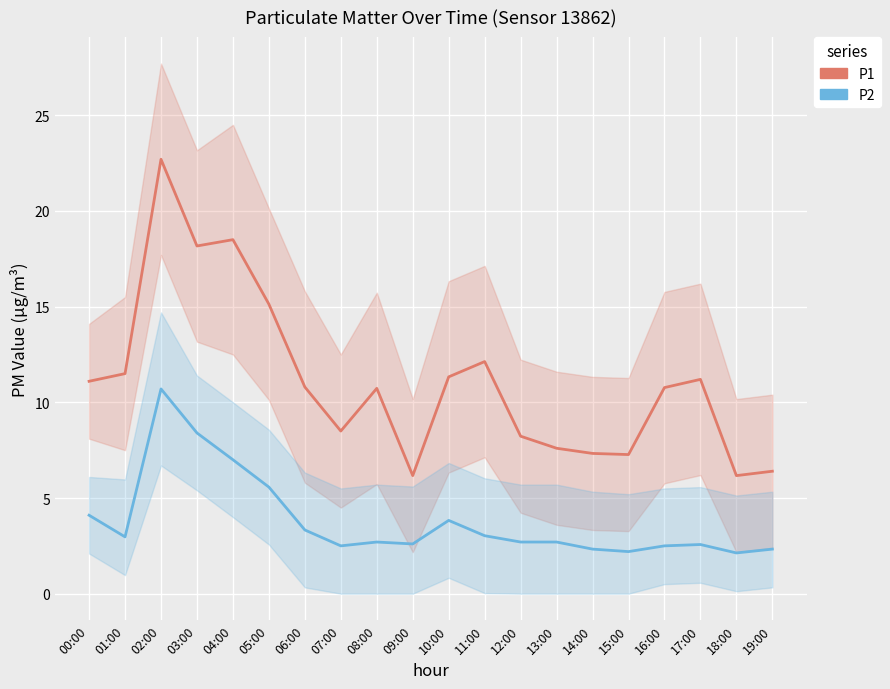

What is the sum of the P1 values at 08:00 and 14:00?

18.1